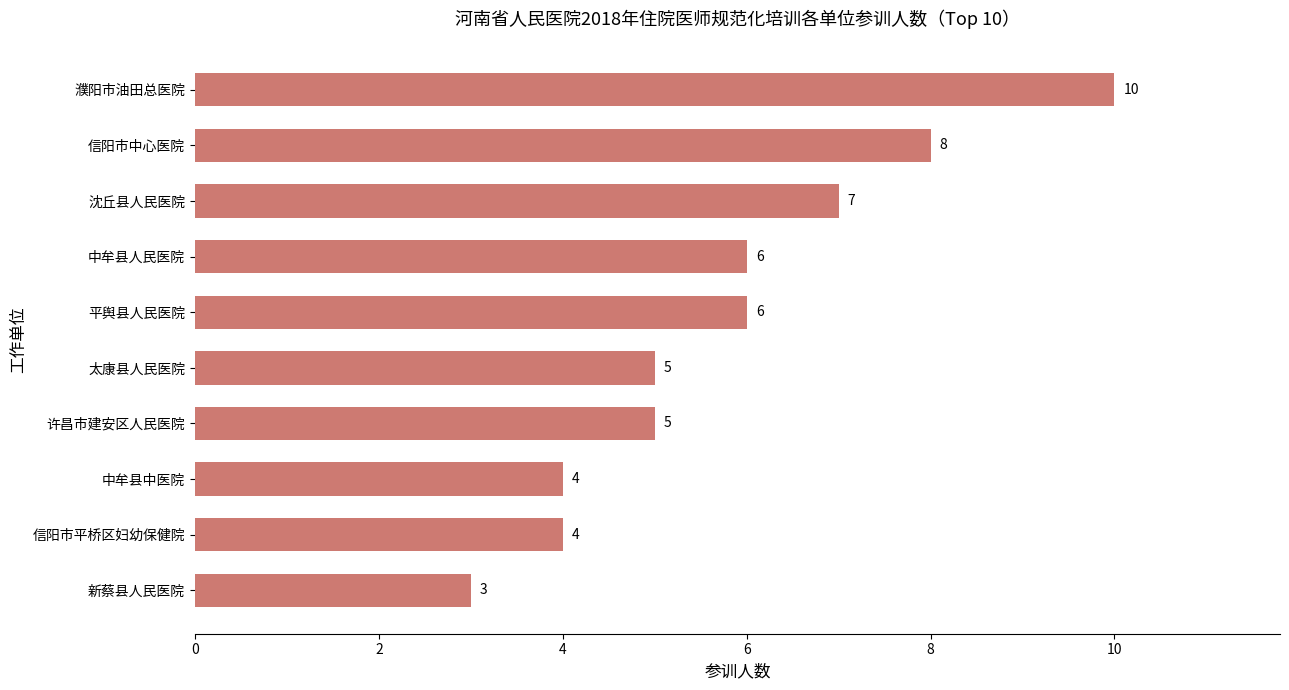

What is the sum of the values at 中牟县人民医院 and 许昌市建安区人民医院?

11